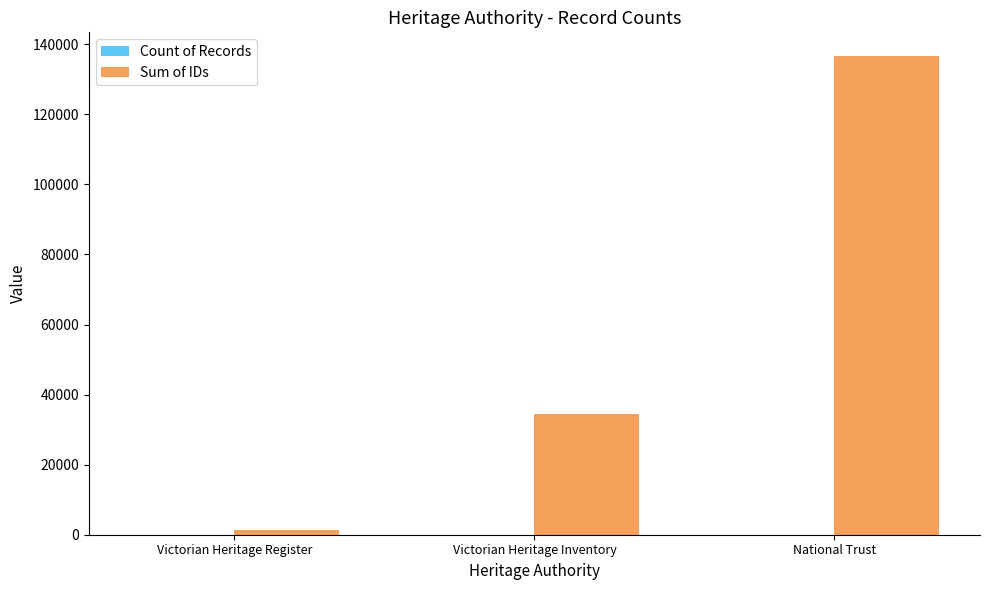

How many series are shown in this chart?

2